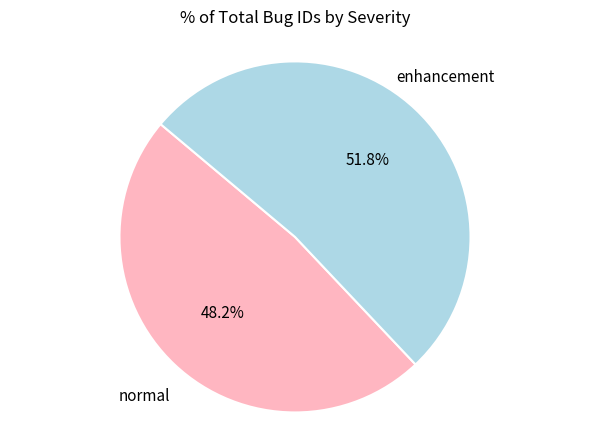

Is there a majority slice in this chart?

Yes